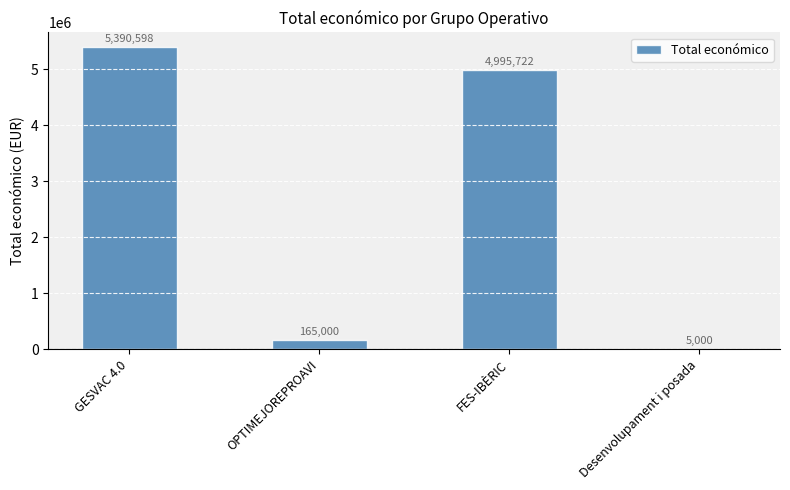

What is the sum of the values at Desenvolupament i posada and OPTIMEJOREPROAVI?

170000